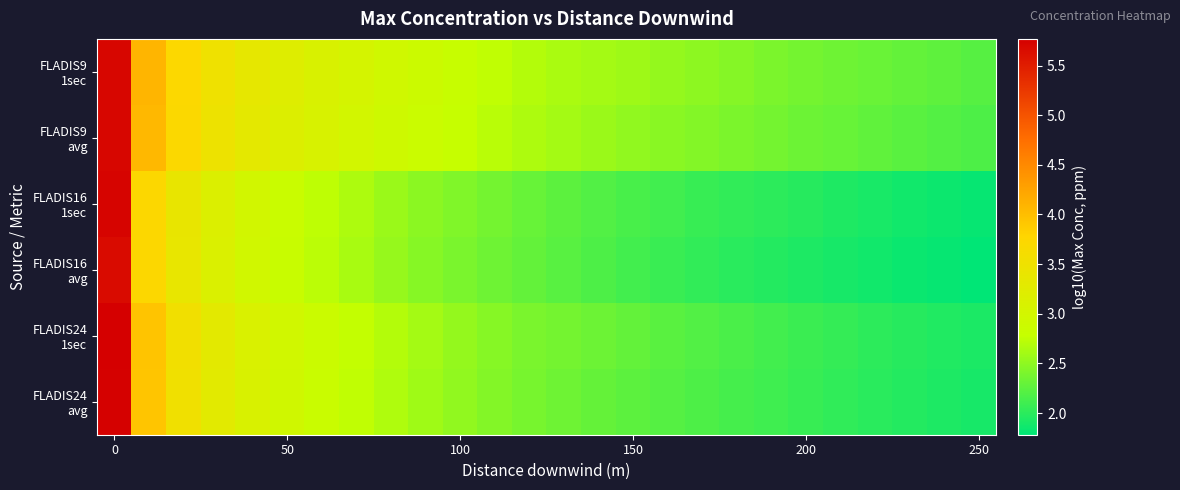

Count the number of categories in the chart.

26